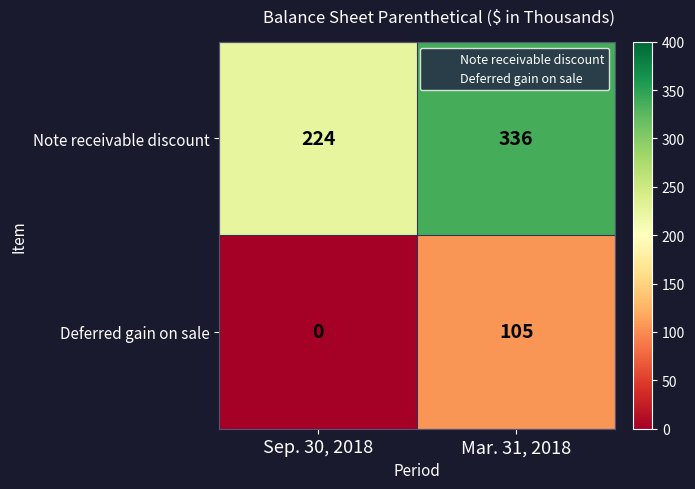

Reading left to right, transcribe all the data shown in this chart.

Note receivable discount: 224	336
Deferred gain on sale: 0	105